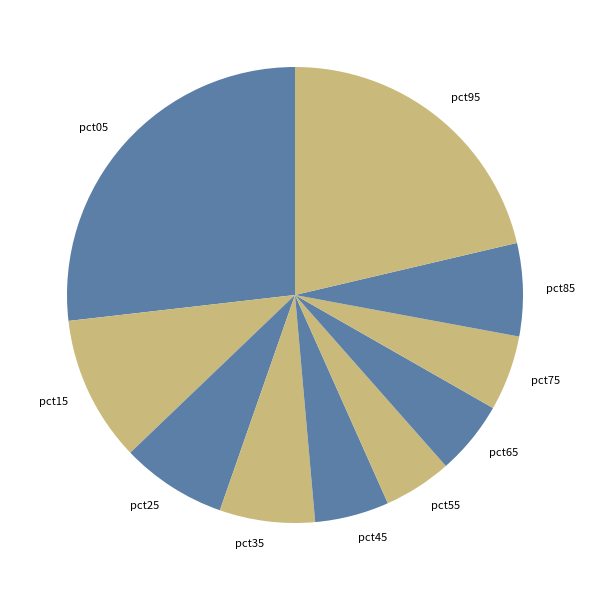

Does pct55 represent more than half of the total?

No